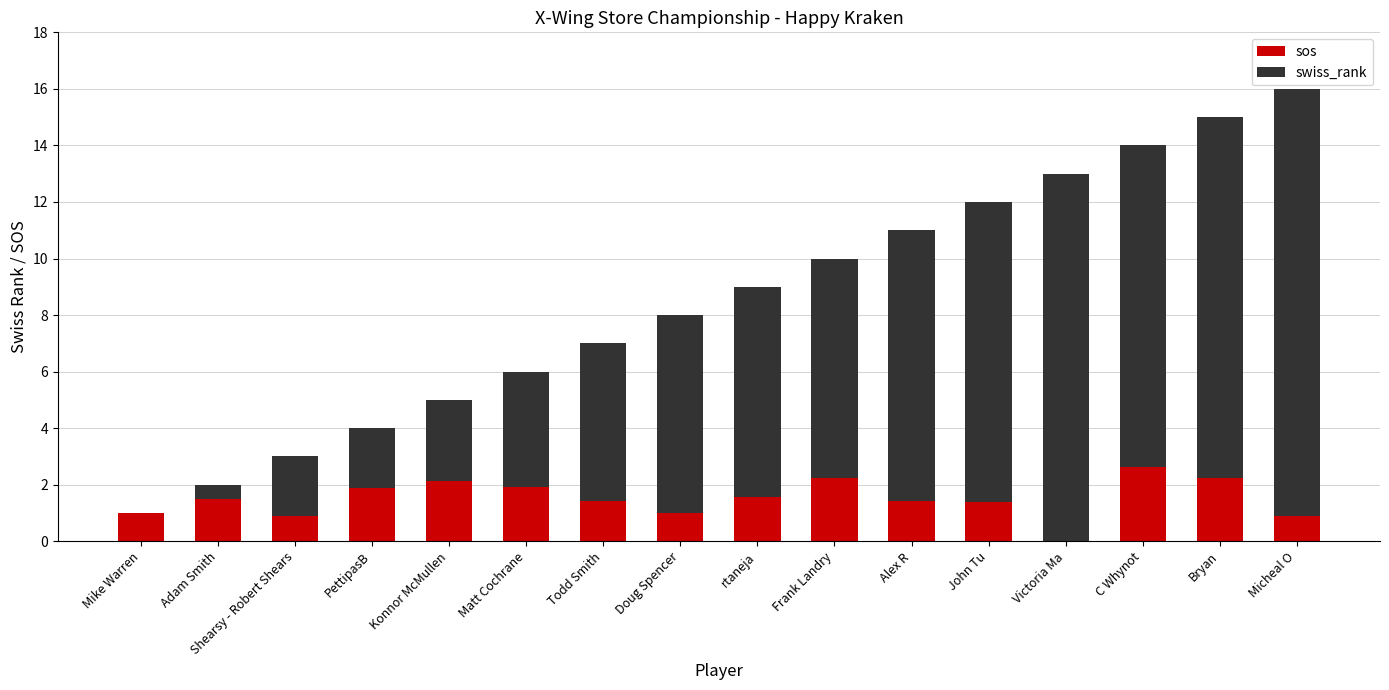

How many values in sos are above zero?

15